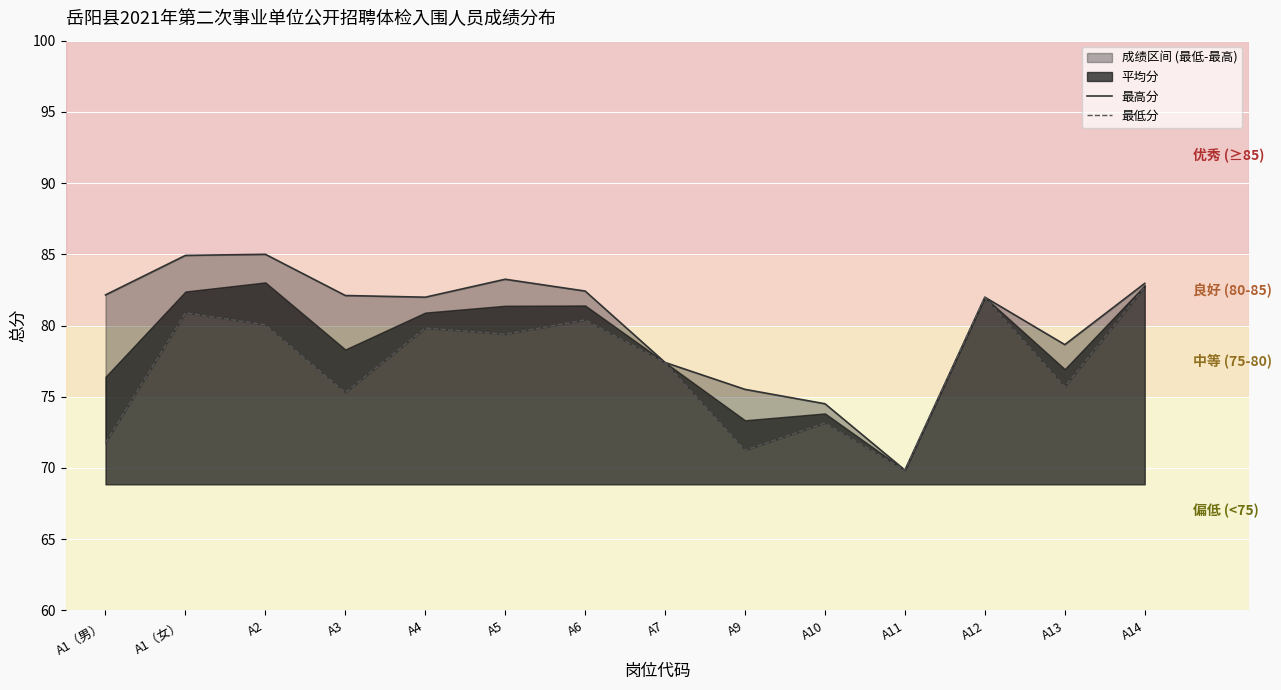

What is the label of the 9th point from the right?

A5